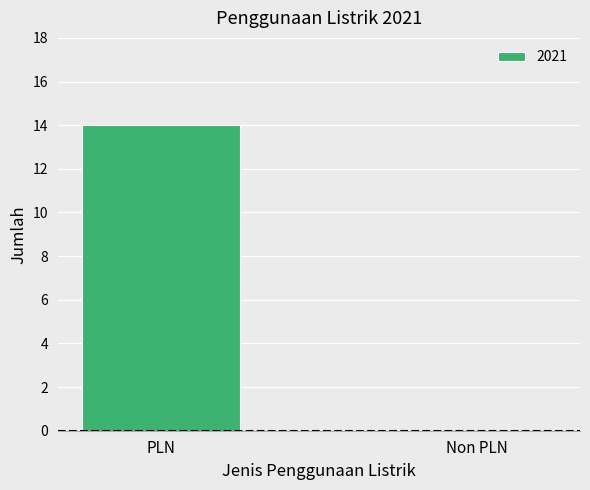

Reading left to right, transcribe all the data shown in this chart.

PLN=14	Non PLN=0